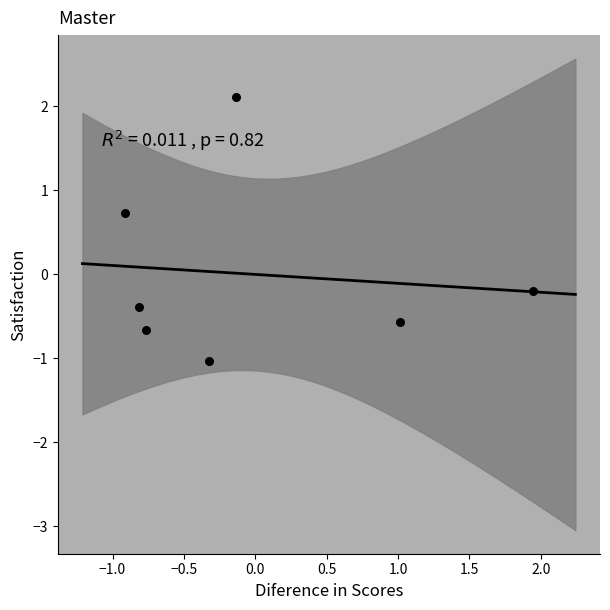

What is the range of Y values (max minus min)?

3.1